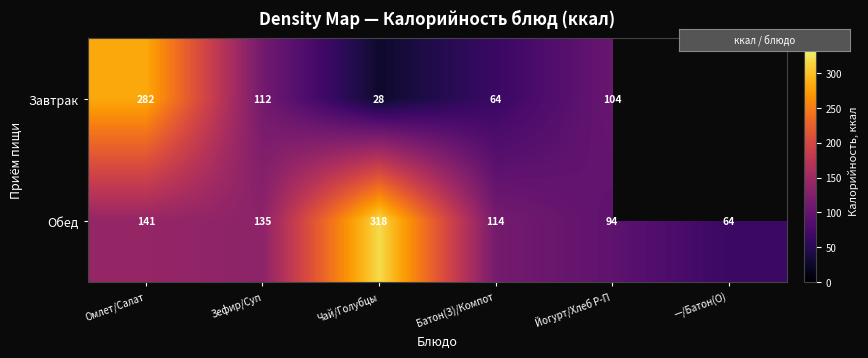

Where is Обед nearest to the value 190?

Омлет/Салат